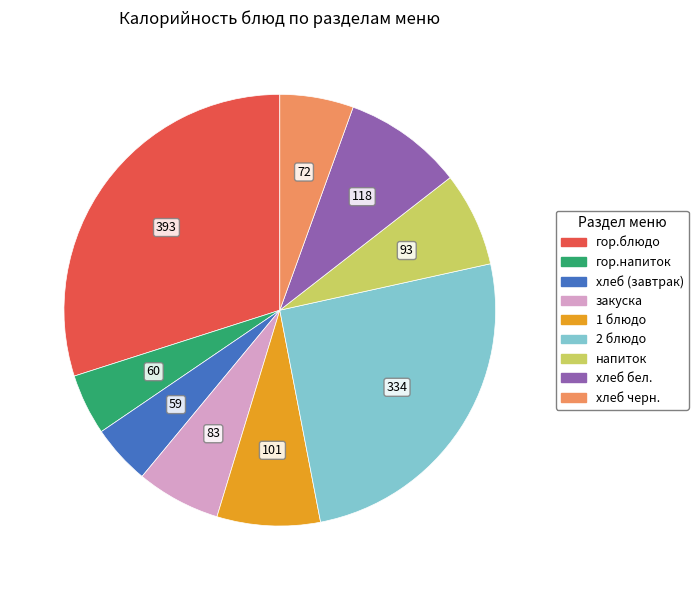

How many segments does this pie chart have?

9